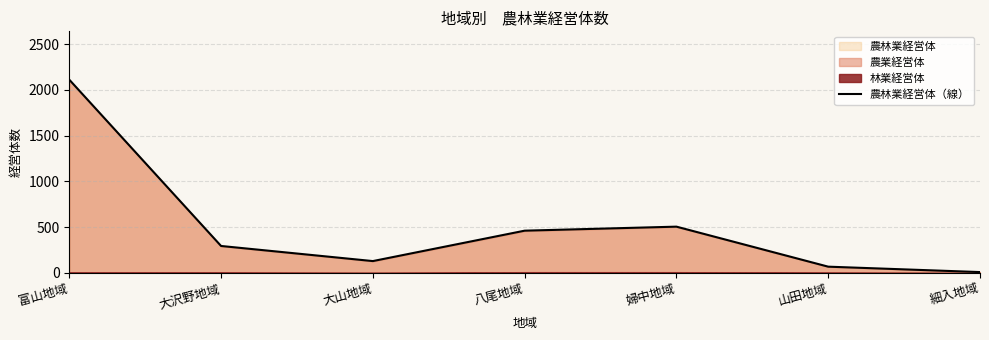

Is it true that the value at 大沢野地域 is 295?

True